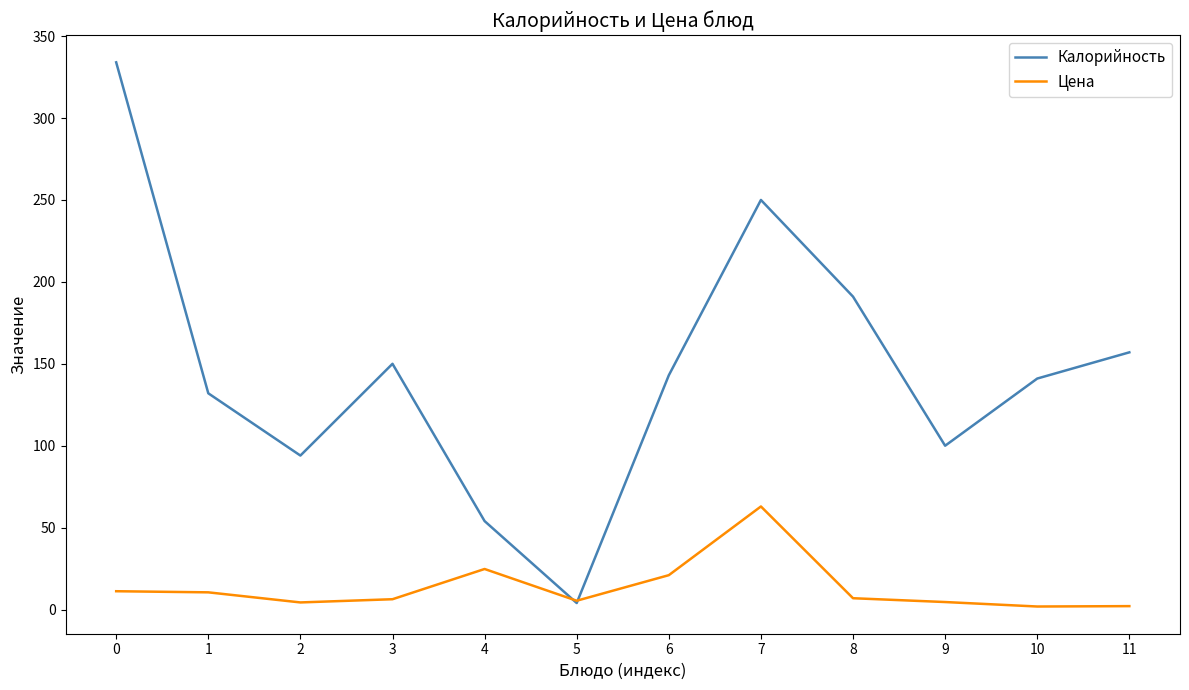

List the series in order of their overall mean, highest first.

Калорийность, Цена